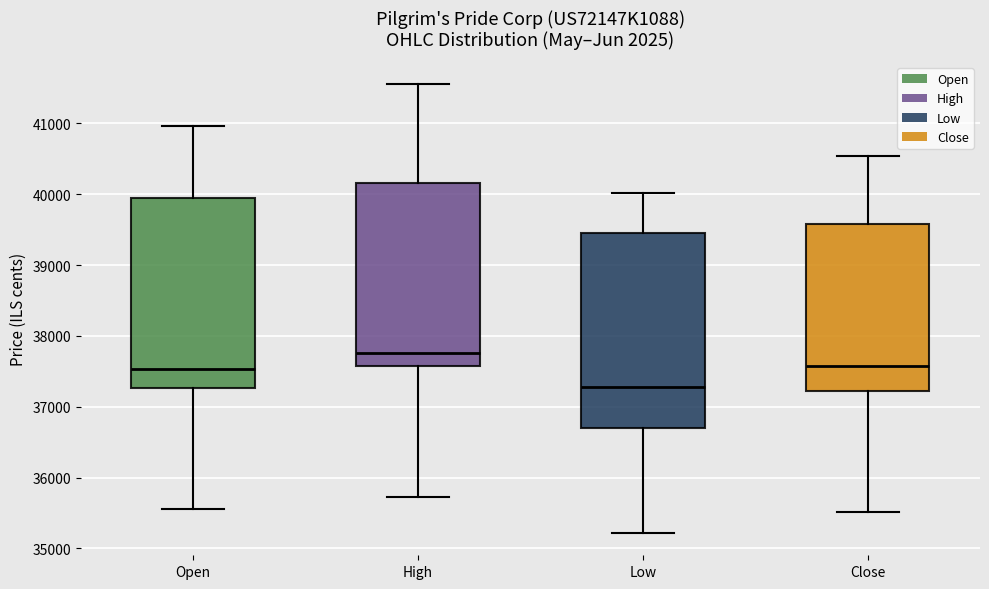

Which box has the highest median line?

High